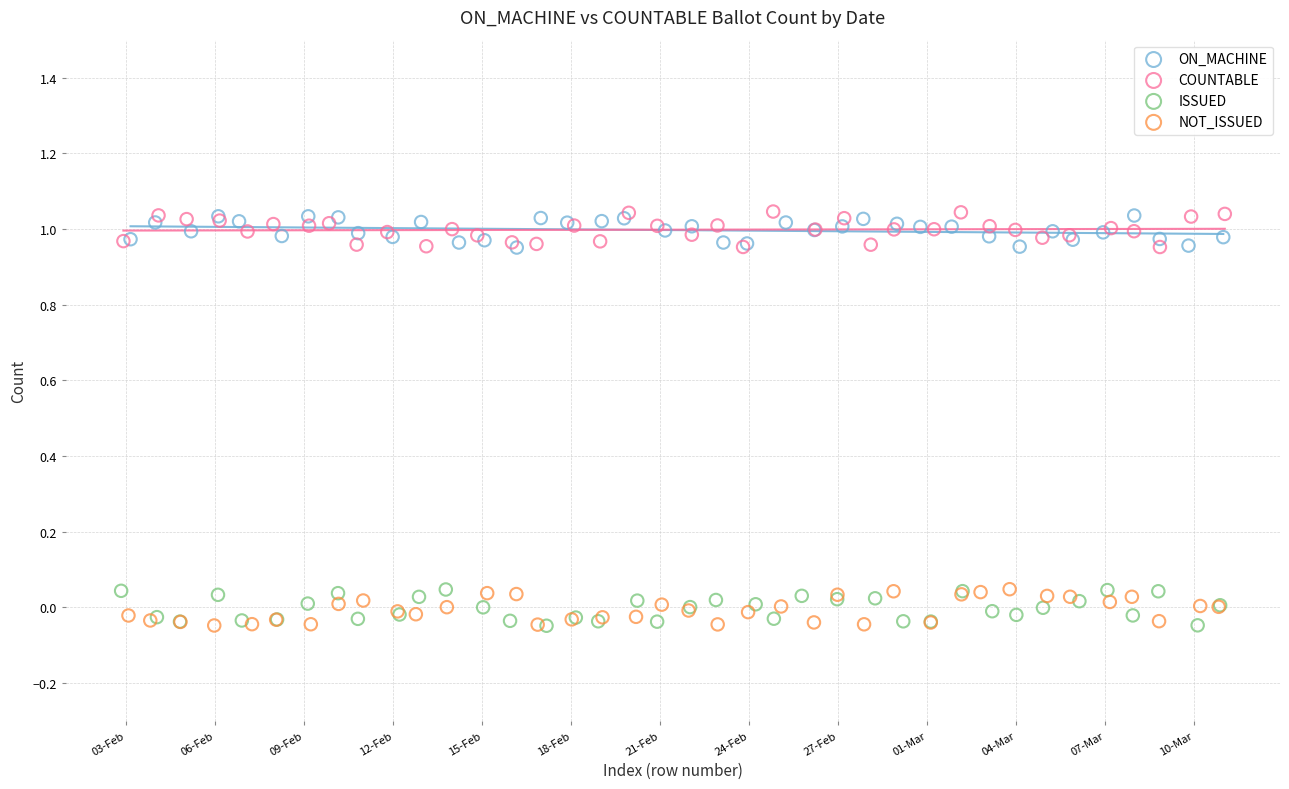

What are all the series names shown in the legend?

ON_MACHINE, COUNTABLE, ISSUED, NOT_ISSUED